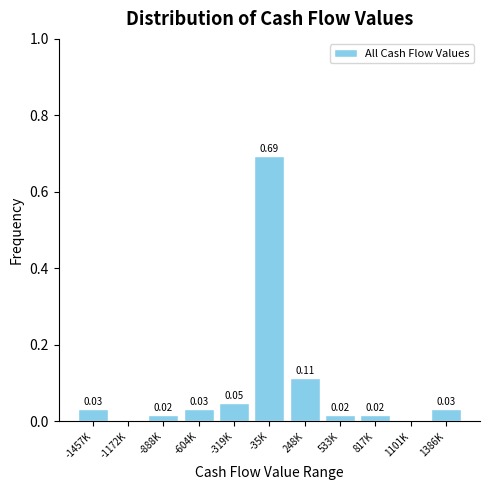

Which has a higher value, -1457K or -35K?

-35K